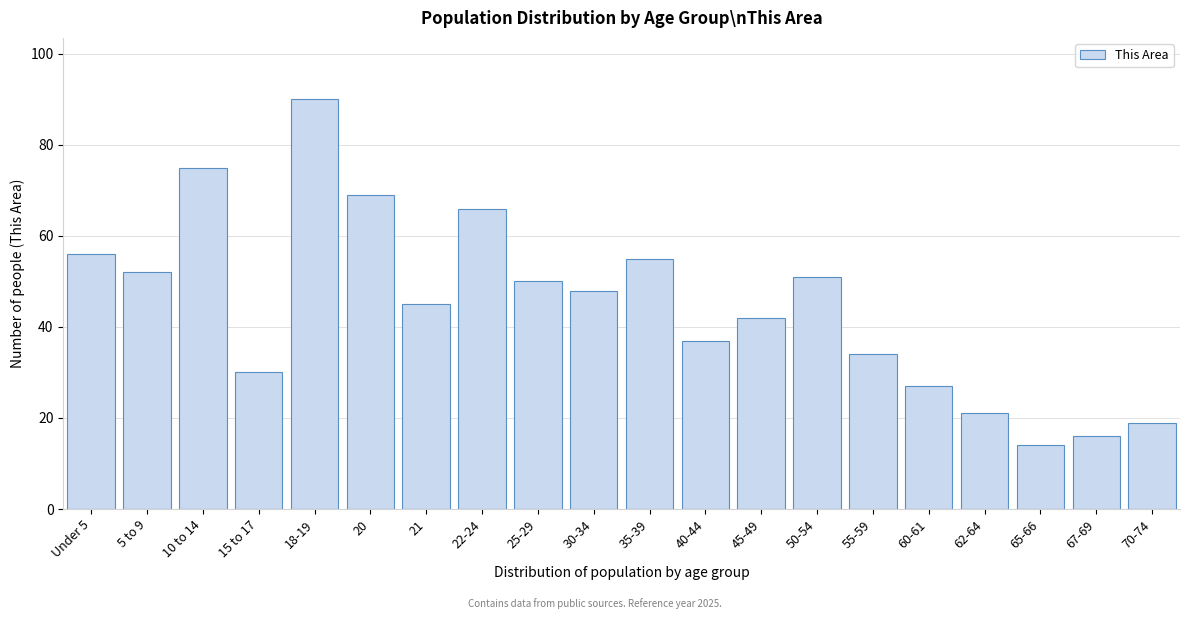

Reading right to left, list all the values displayed in this chart.

70-74=19	67-69=16	65-66=14	62-64=21	60-61=27	55-59=34	50-54=51	45-49=42	40-44=37	35-39=55	30-34=48	25-29=50	22-24=66	21=45	20=69	18-19=90	15 to 17=30	10 to 14=75	5 to 9=52	Under 5=56